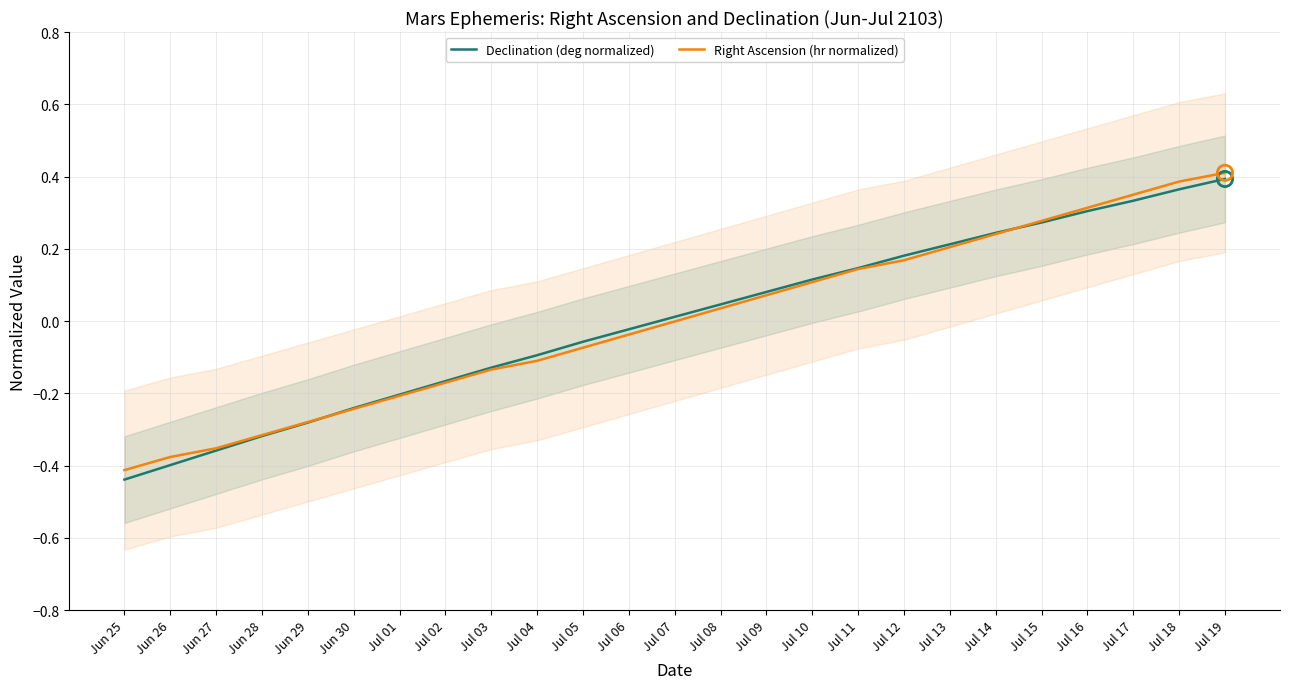

Which series contains the highest Y value?

Right Ascension (hr normalized)